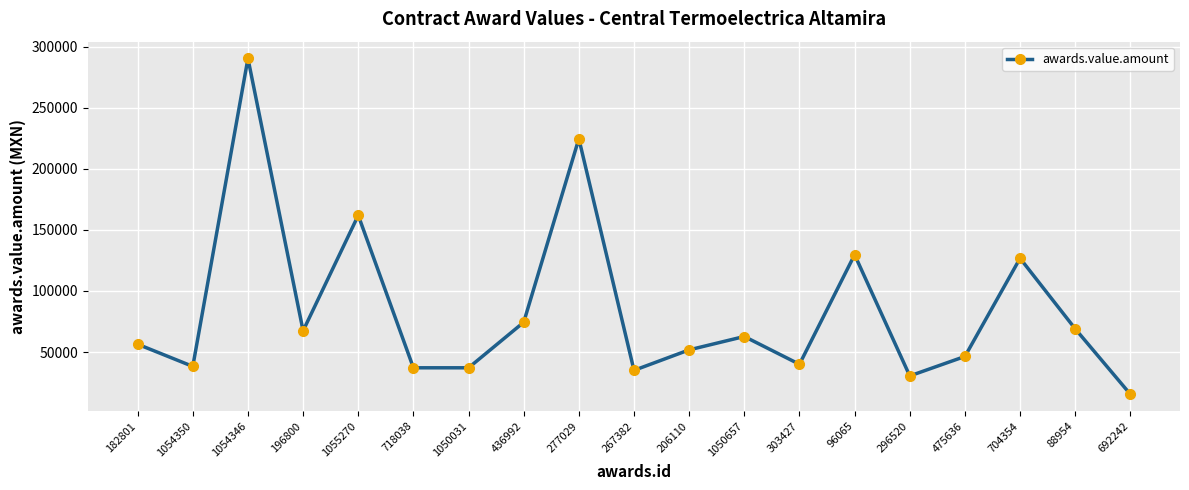

What is the label of the 3rd point from the right?

704354